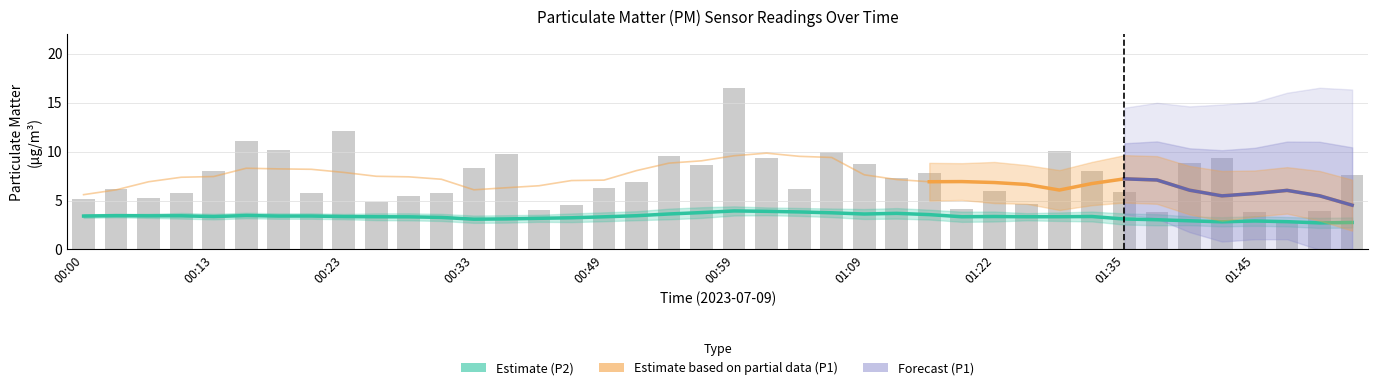

Reading left to right, extract all data points from this chart.

5.2	6.2	5.3	5.7	8.1	11.1	10.1	5.7	12.1	4.8	5.4	5.8	8.3	9.7	4.0	4.6	6.3	6.8	9.6	8.6	16.6	9.3	6.2	9.9	8.7	7.3	7.8	4.2	6.0	4.7	10.1	8.0	5.9	3.8	8.8	9.3	3.8	2.8	4.0	7.6